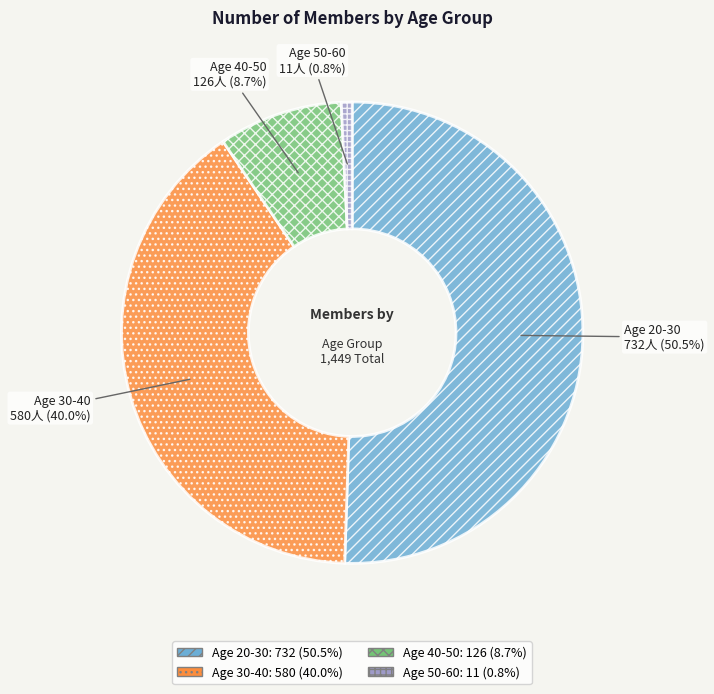

To the nearest percent, what is the difference between the largest and smallest slice percentages?

50%